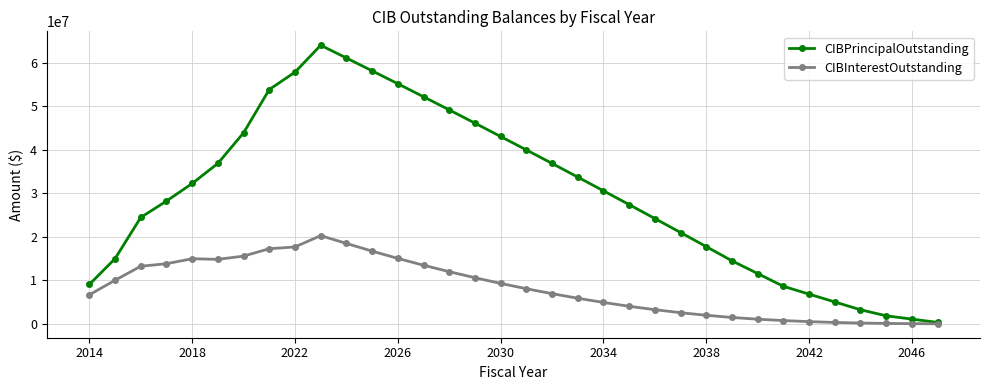

What is the value of the CIBPrincipalOutstanding point at the 8th from the left?

53840000.0